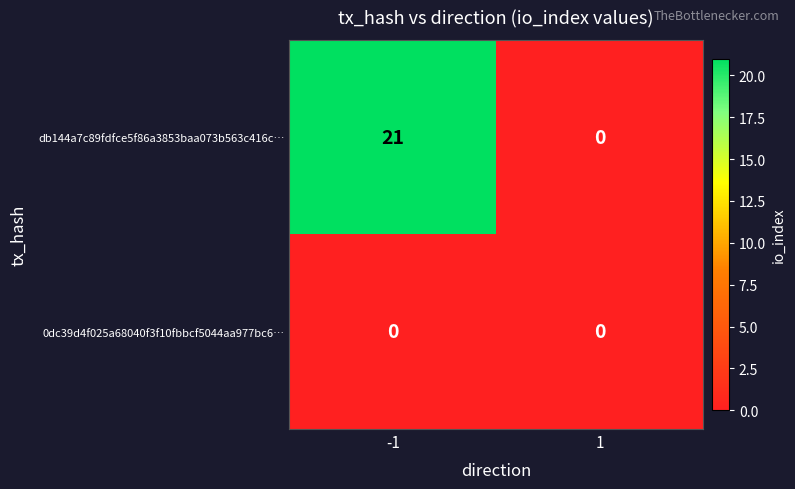

What is the difference between the maximum and minimum values in the db144a7c89fdfce5f86a3853baa073b563c416c… series?

21